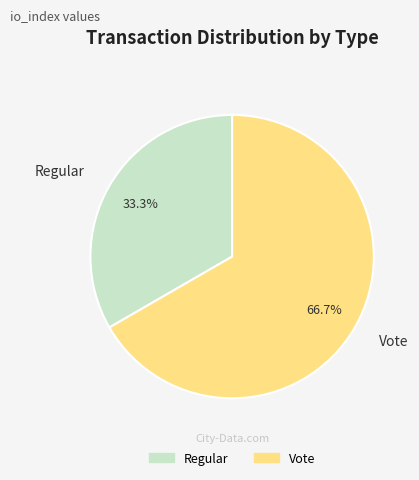

To the nearest percent, what is the combined percentage of Vote and Regular?

100%